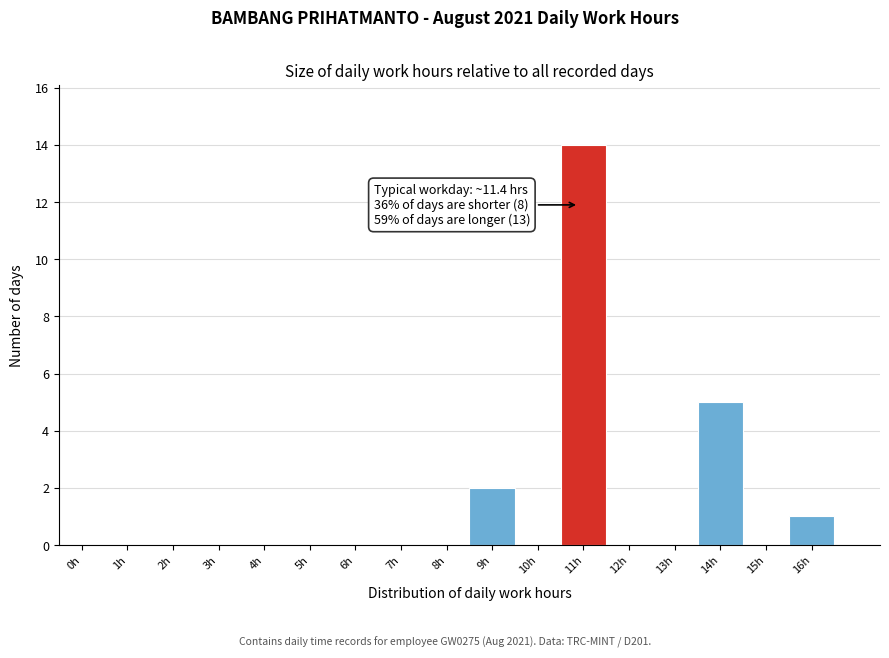

Reading left to right, transcribe all the data shown in this chart.

0h=0	1h=0	2h=0	3h=0	4h=0	5h=0	6h=0	7h=0	8h=0	9h=2	10h=0	11h=14	12h=0	13h=0	14h=5	15h=0	16h=1